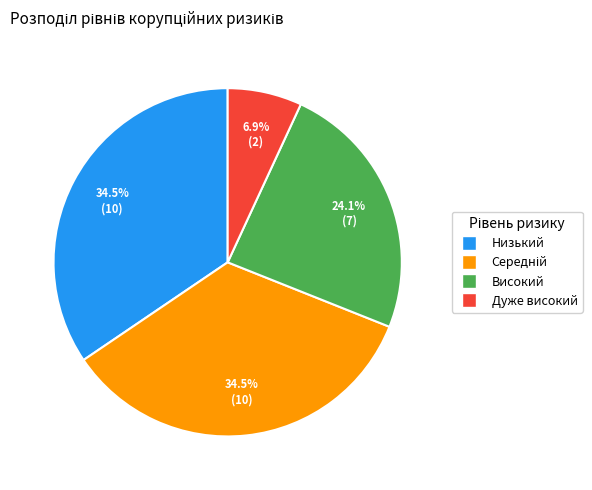

Approximately how many times larger is the value at Високий compared to Дуже високий?

3.5